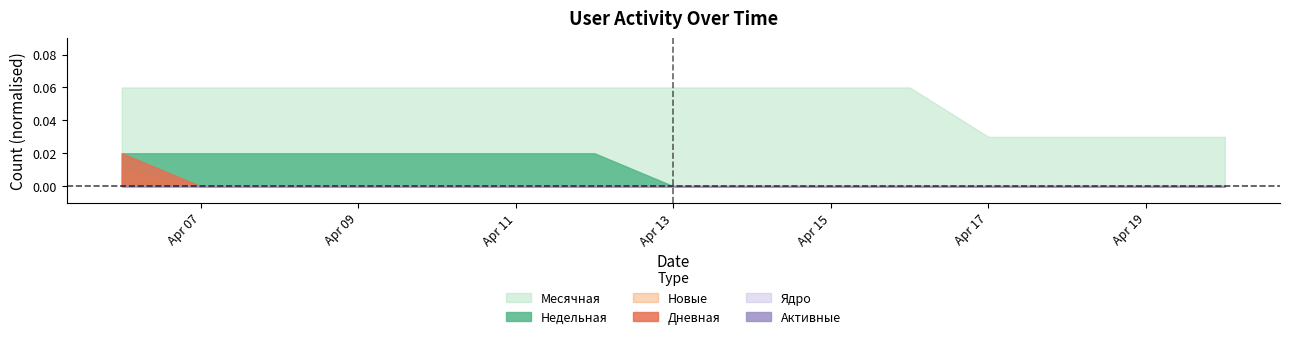

List the series in order of their peak value, highest first.

Месячная, Недельная, Дневная, Новые, Активные, Ядро